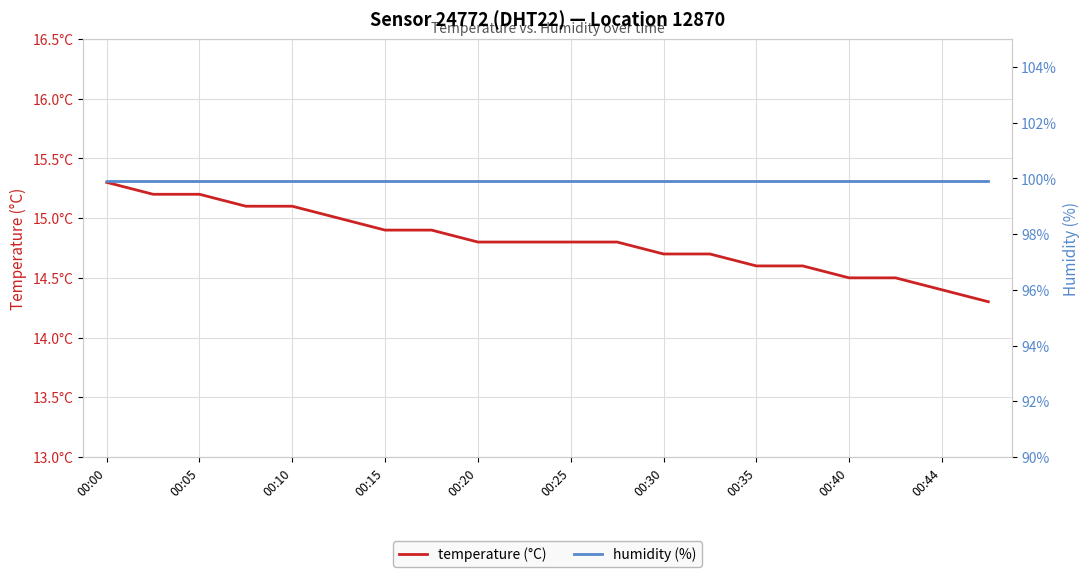

Reading left to right, list all the values displayed in this chart.

temperature (°C): 15.3	15.2	15.2	15.1	15.1	15.0	14.9	14.9	14.8	14.8	14.8	14.8	14.7	14.7	14.6	14.6	14.5	14.5	14.4	14.3
humidity (%): 99.9	99.9	99.9	99.9	99.9	99.9	99.9	99.9	99.9	99.9	99.9	99.9	99.9	99.9	99.9	99.9	99.9	99.9	99.9	99.9